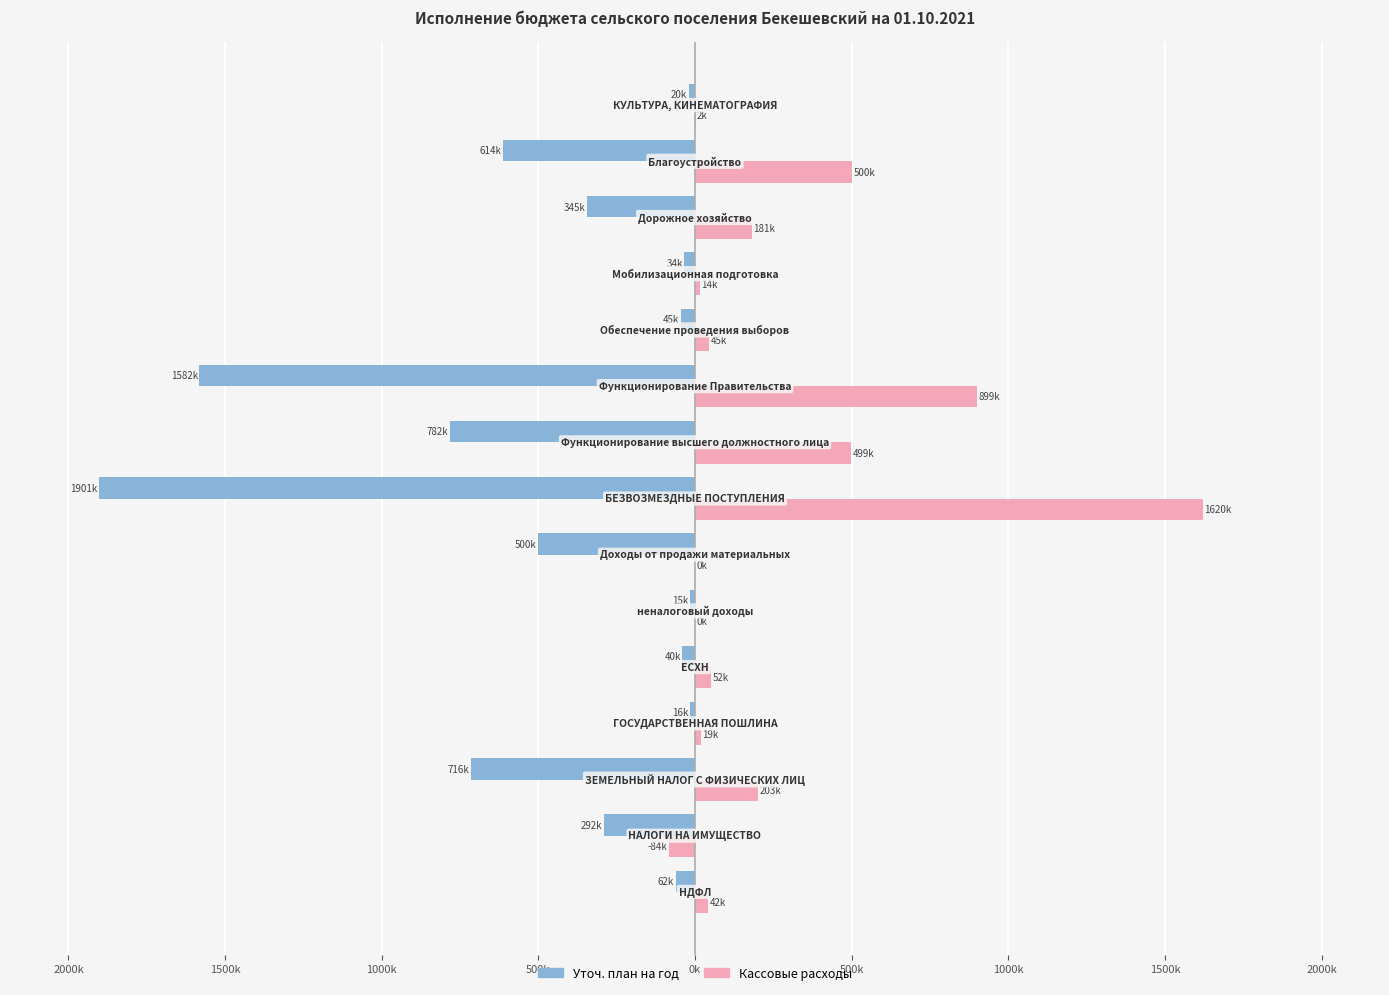

What are all the series names shown in the legend?

Уточ. план на год, Кассовые расходы